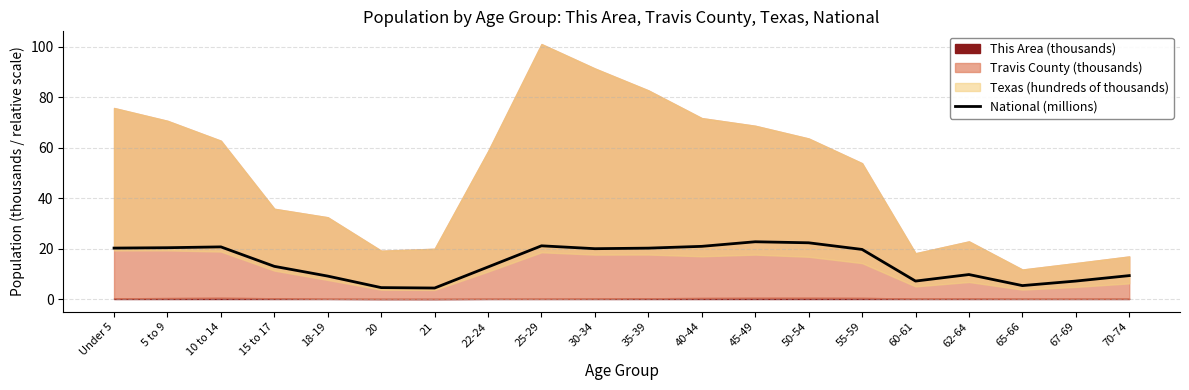

Where is the first local minimum?

21